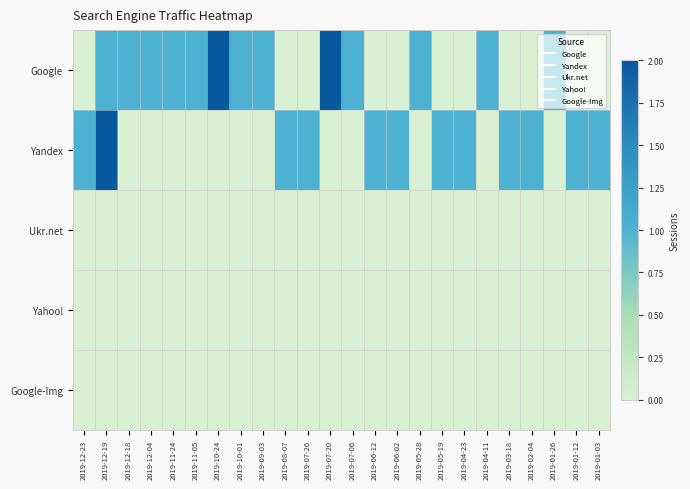

Reading left to right, transcribe all the data shown in this chart.

Google: 2019-12-23=0	2019-12-19=1	2019-12-18=1	2019-12-04=1	2019-11-24=1	2019-11-05=1	2019-10-24=2	2019-10-01=1	2019-09-03=1	2019-08-07=0	2019-07-26=0	2019-07-20=2	2019-07-06=1	2019-06-12=0	2019-06-02=0	2019-05-28=1	2019-05-19=0	2019-04-23=0	2019-04-11=1	2019-03-18=0	2019-02-04=0	2019-01-26=1	2019-01-12=0	2019-01-03=0
Yandex: 2019-12-23=1	2019-12-19=2	2019-12-18=0	2019-12-04=0	2019-11-24=0	2019-11-05=0	2019-10-24=0	2019-10-01=0	2019-09-03=0	2019-08-07=1	2019-07-26=1	2019-07-20=0	2019-07-06=0	2019-06-12=1	2019-06-02=1	2019-05-28=0	2019-05-19=1	2019-04-23=1	2019-04-11=0	2019-03-18=1	2019-02-04=1	2019-01-26=0	2019-01-12=1	2019-01-03=1
Ukr.net: 2019-12-23=0	2019-12-19=0	2019-12-18=0	2019-12-04=0	2019-11-24=0	2019-11-05=0	2019-10-24=0	2019-10-01=0	2019-09-03=0	2019-08-07=0	2019-07-26=0	2019-07-20=0	2019-07-06=0	2019-06-12=0	2019-06-02=0	2019-05-28=0	2019-05-19=0	2019-04-23=0	2019-04-11=0	2019-03-18=0	2019-02-04=0	2019-01-26=0	2019-01-12=0	2019-01-03=0
Yahoo!: 2019-12-23=0	2019-12-19=0	2019-12-18=0	2019-12-04=0	2019-11-24=0	2019-11-05=0	2019-10-24=0	2019-10-01=0	2019-09-03=0	2019-08-07=0	2019-07-26=0	2019-07-20=0	2019-07-06=0	2019-06-12=0	2019-06-02=0	2019-05-28=0	2019-05-19=0	2019-04-23=0	2019-04-11=0	2019-03-18=0	2019-02-04=0	2019-01-26=0	2019-01-12=0	2019-01-03=0
Google-Img: 2019-12-23=0	2019-12-19=0	2019-12-18=0	2019-12-04=0	2019-11-24=0	2019-11-05=0	2019-10-24=0	2019-10-01=0	2019-09-03=0	2019-08-07=0	2019-07-26=0	2019-07-20=0	2019-07-06=0	2019-06-12=0	2019-06-02=0	2019-05-28=0	2019-05-19=0	2019-04-23=0	2019-04-11=0	2019-03-18=0	2019-02-04=0	2019-01-26=0	2019-01-12=0	2019-01-03=0